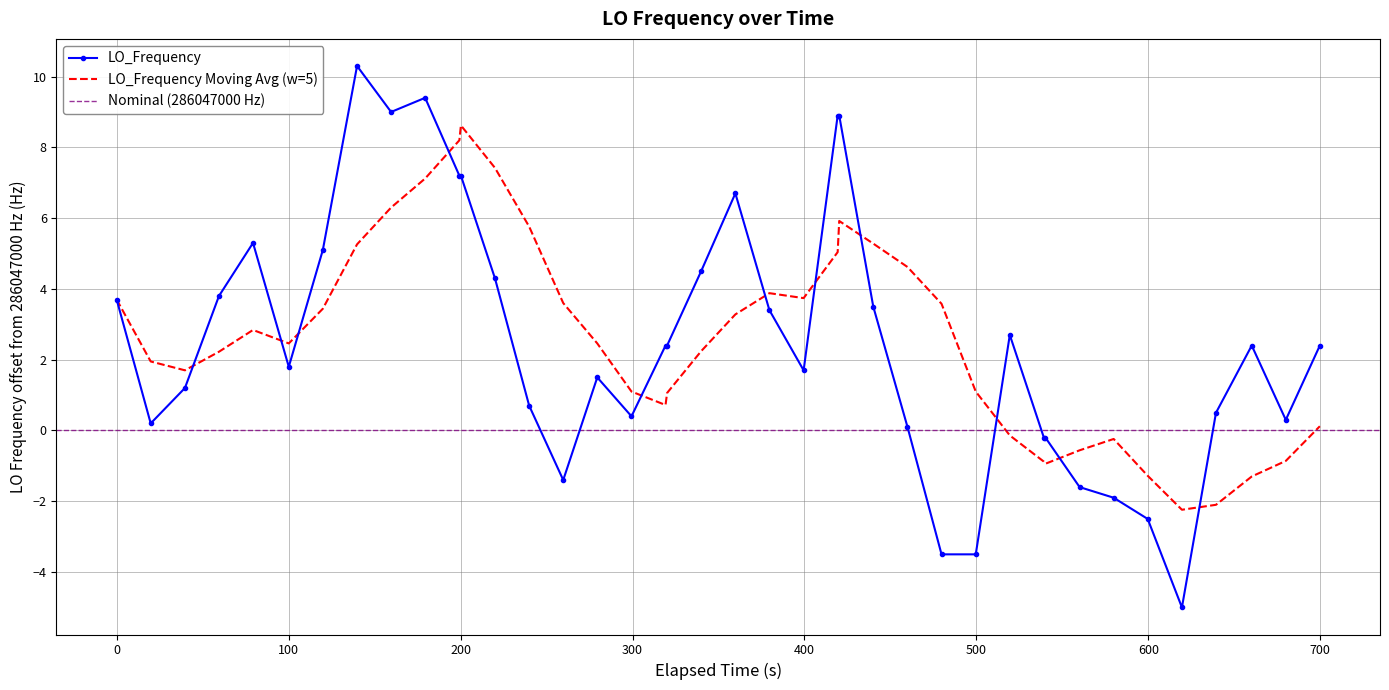

What is the lowest value of the LO_Frequency series?

-5.0